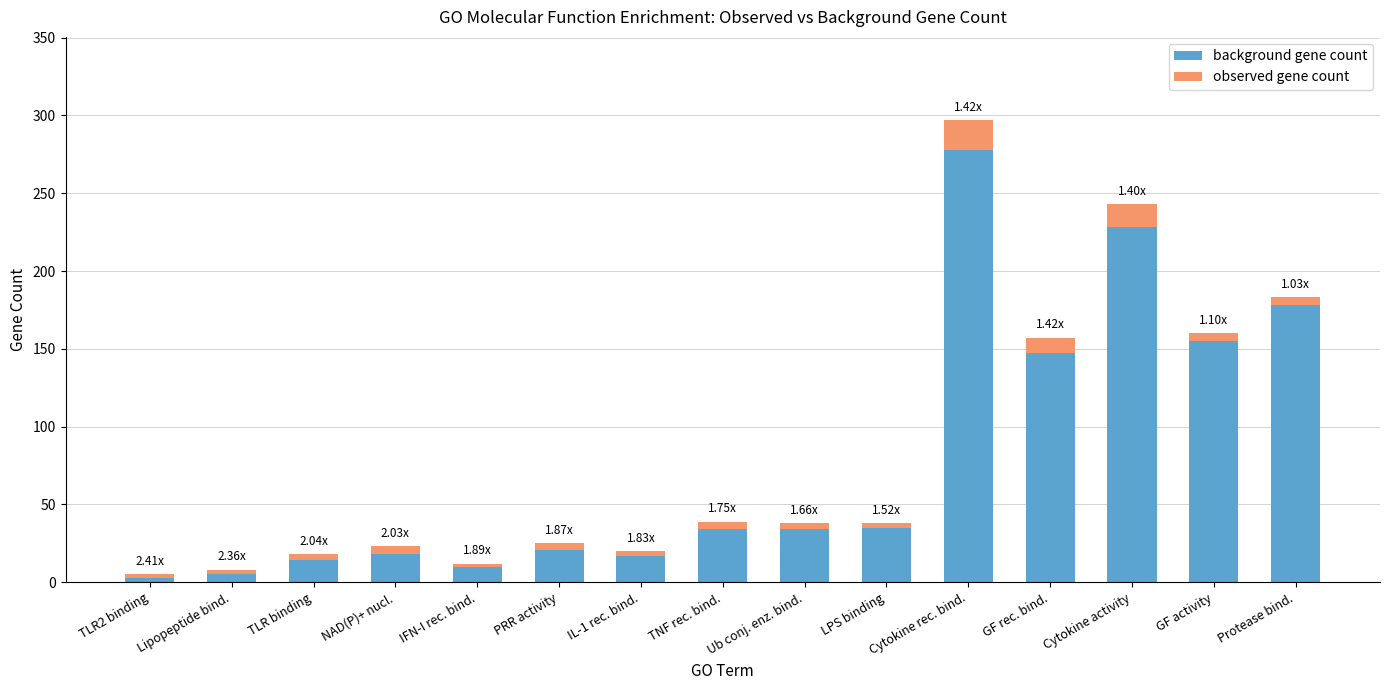

Are the bars grouped side by side (vs. stacked)?

No